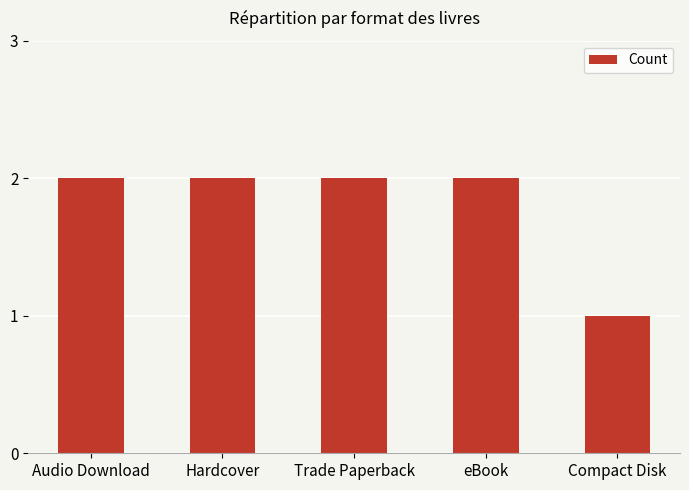

How many values are below 2?

1